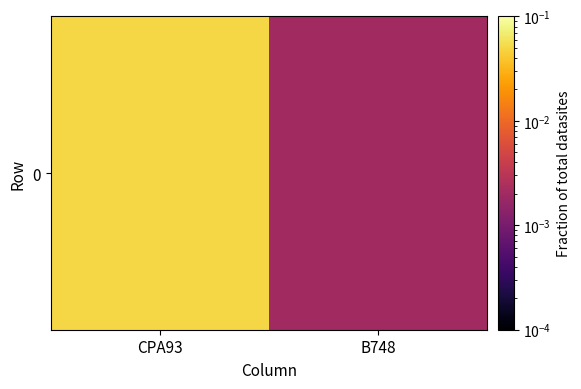

Rank the categories by value from lowest to highest.

B748, CPA93